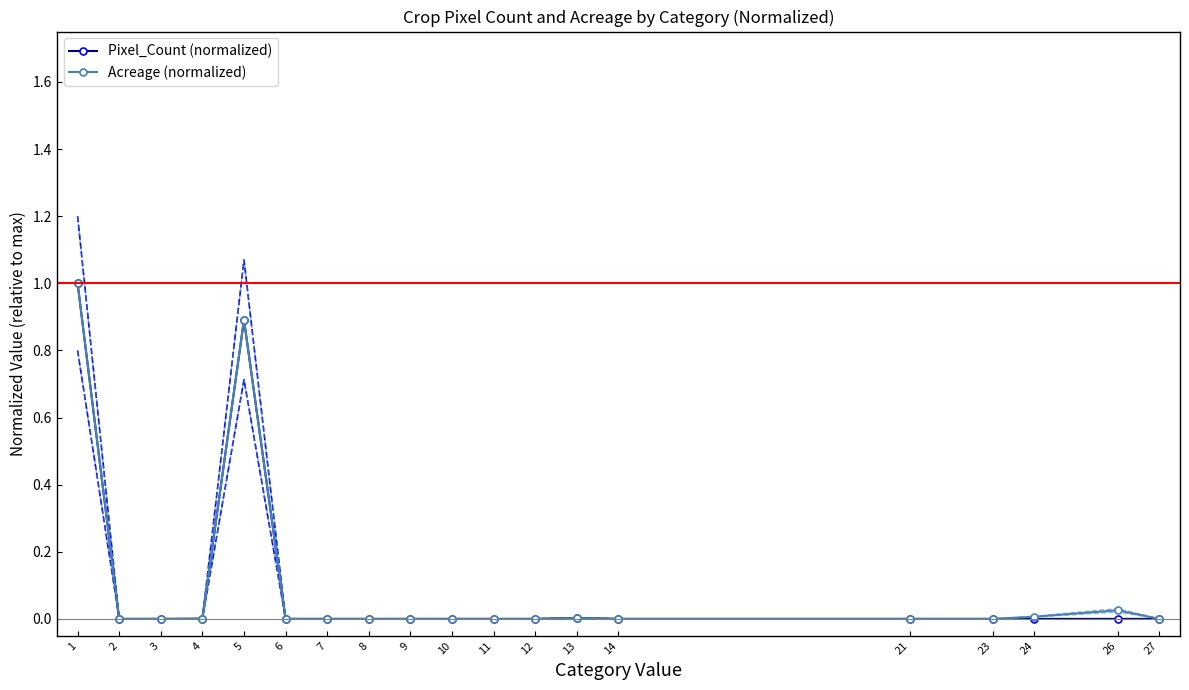

What are all the series names shown in the legend?

Pixel_Count (normalized), Acreage (normalized)